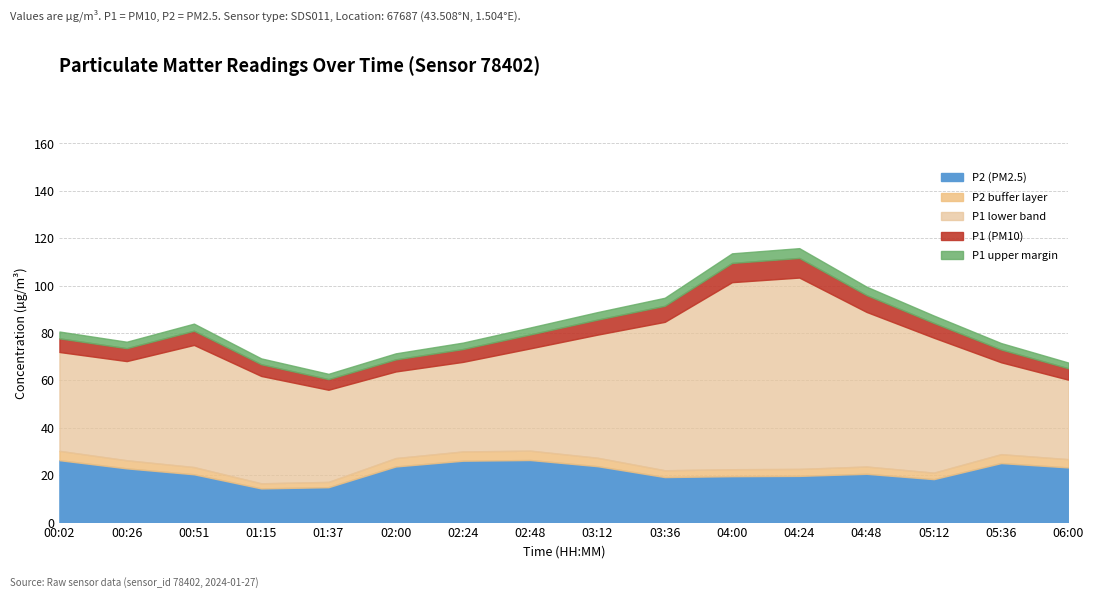

Where is the first local minimum for P2?

01:15